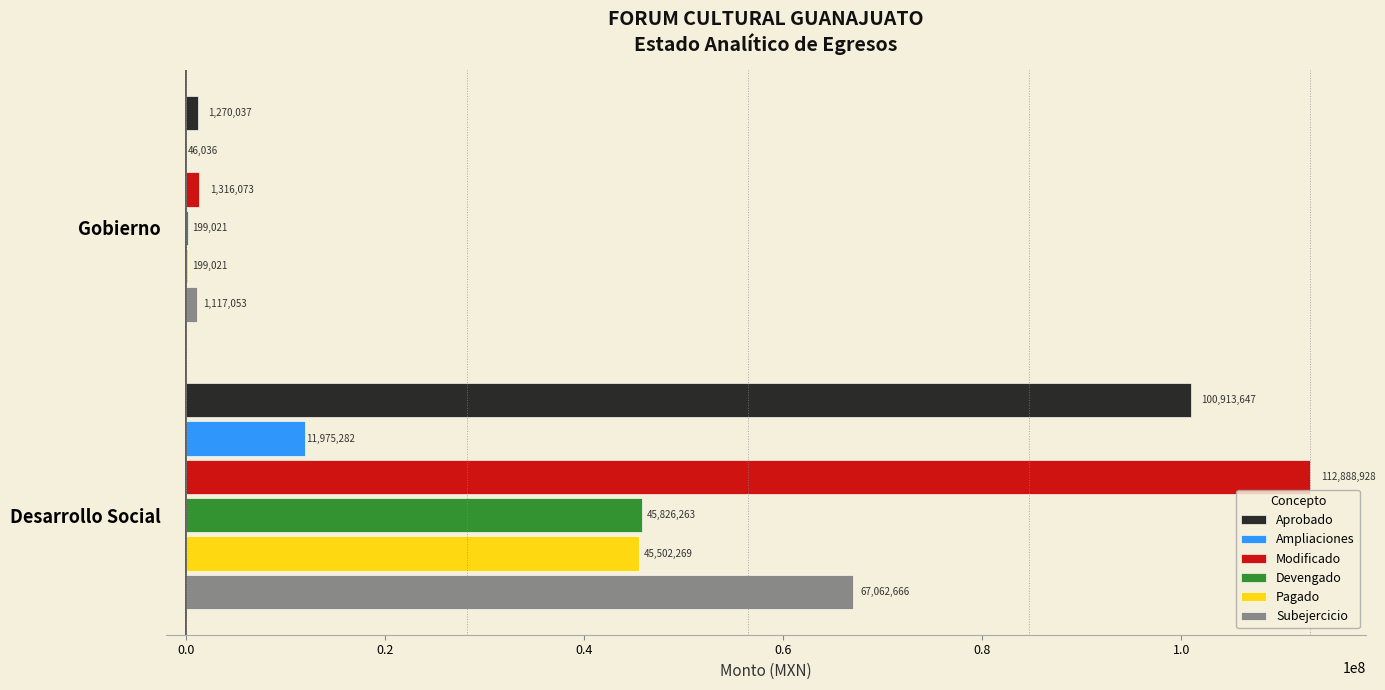

What is the greatest value displayed?

112888928.4